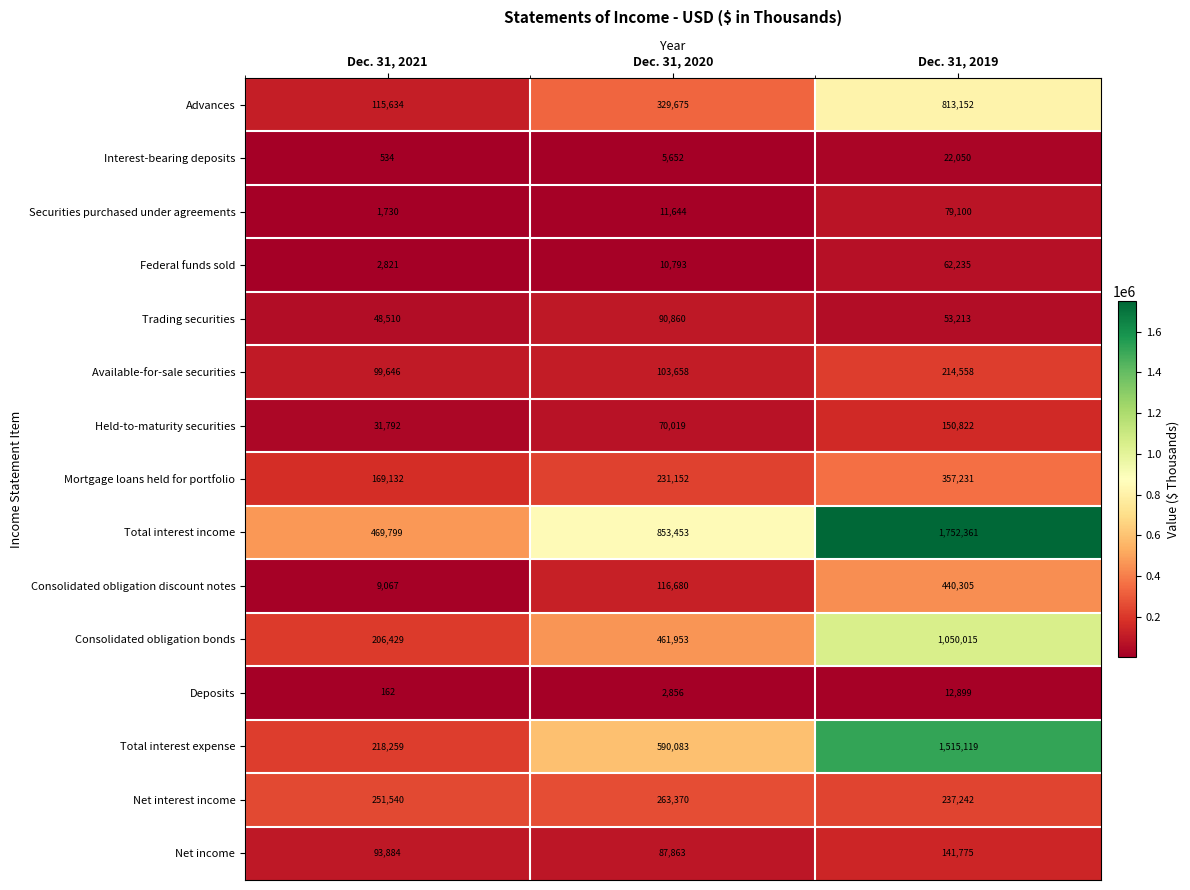

How many Deposits values are between 162 and 12899?

3